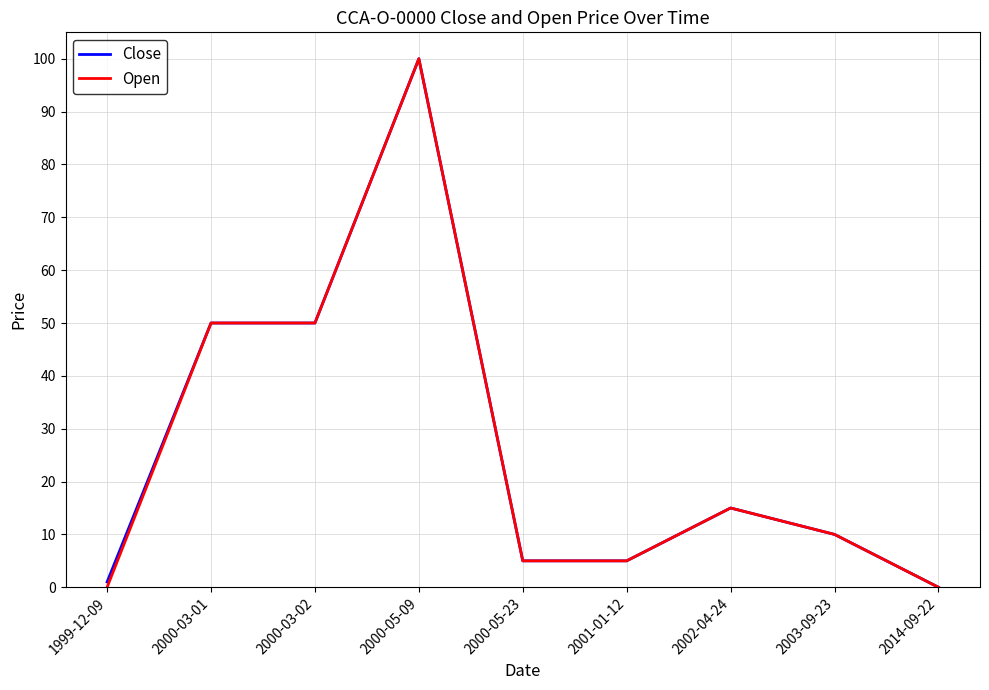

Which category has the highest value across all series?

2000-05-09